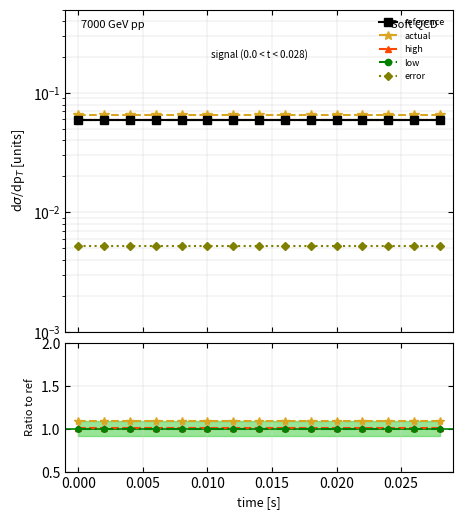

At how many categories does at least one series exceed 0?

15